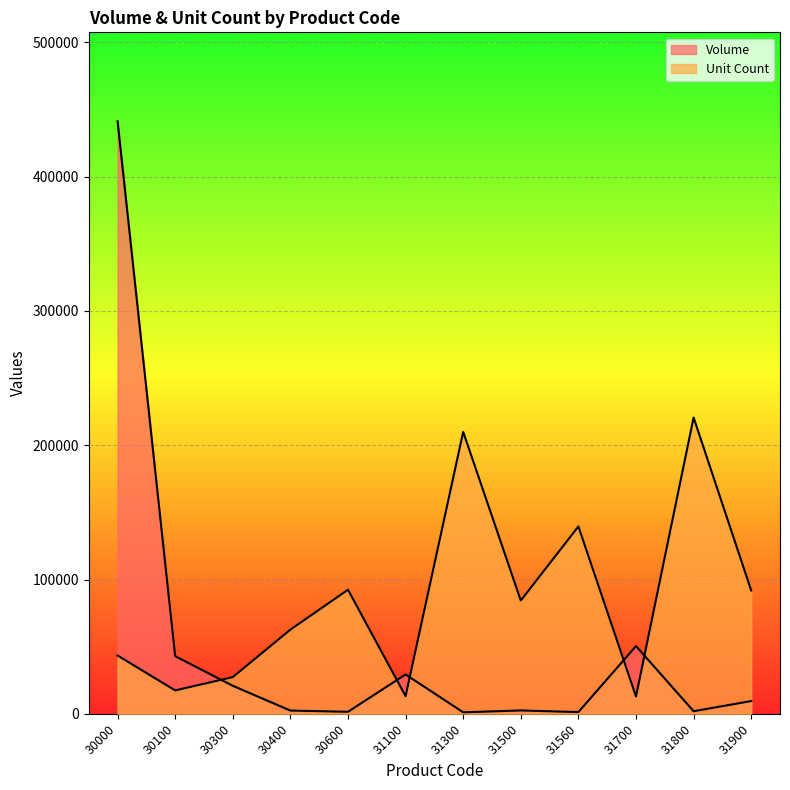

What are all the series names shown in the legend?

Volume, Unit Count